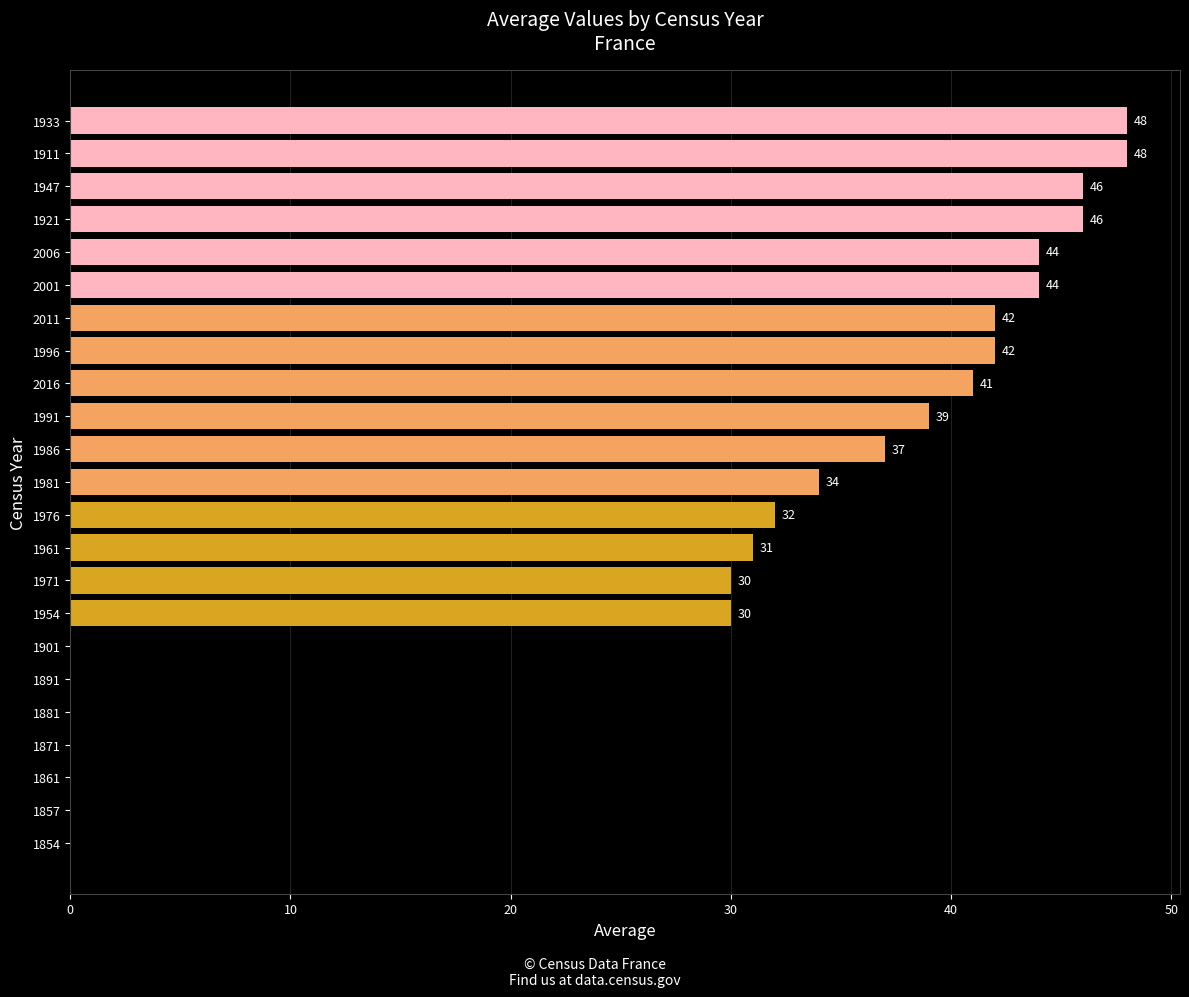

What is the average value?

28